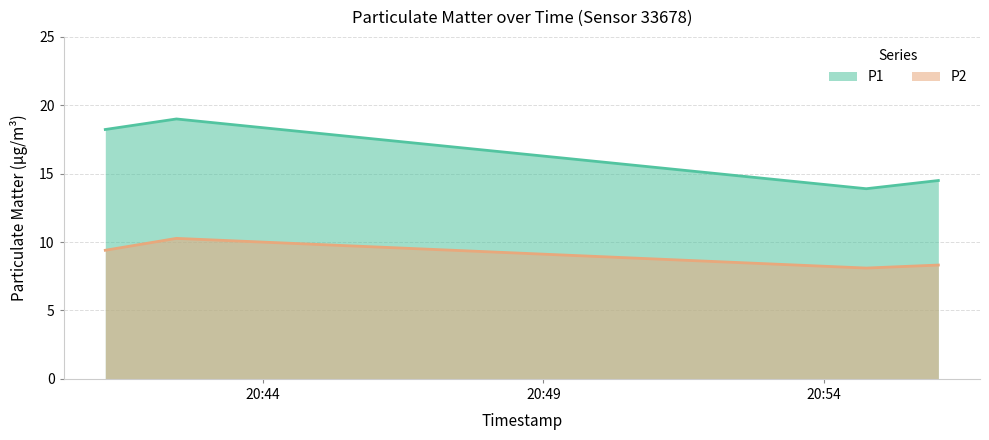

True or false: P2 has more than 2 interior local peaks.

False